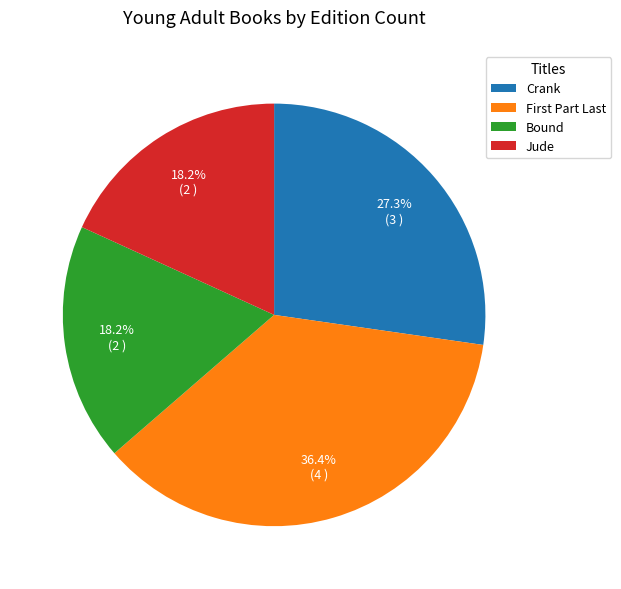

Which has a higher value, Bound or Crank?

Crank